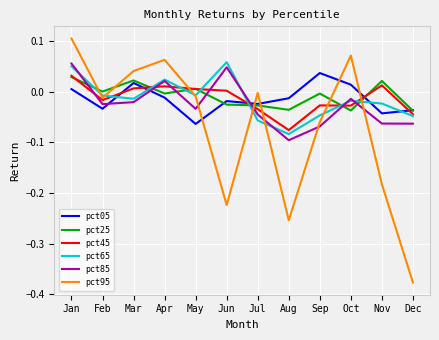

At which category is the sum across all series the highest?

Jan